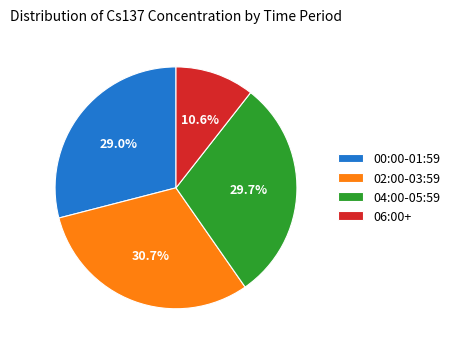

To the nearest percent, what is the difference between the largest and smallest slice percentages?

20%